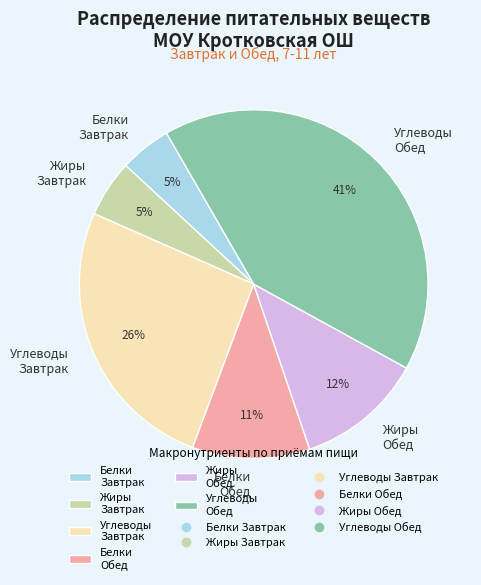

Approximately how many times larger is the value at Жиры Обед compared to Углеводы Завтрак?

0.5